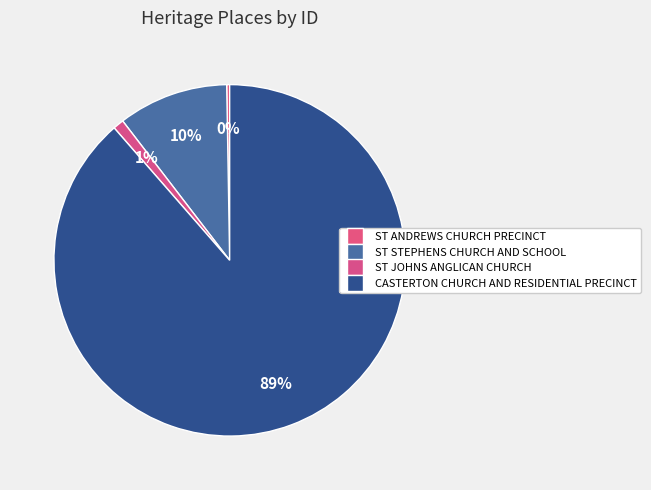

Which category has the biggest portion of the pie?

CASTERTON CHURCH AND RESIDENTIAL PRECINCT